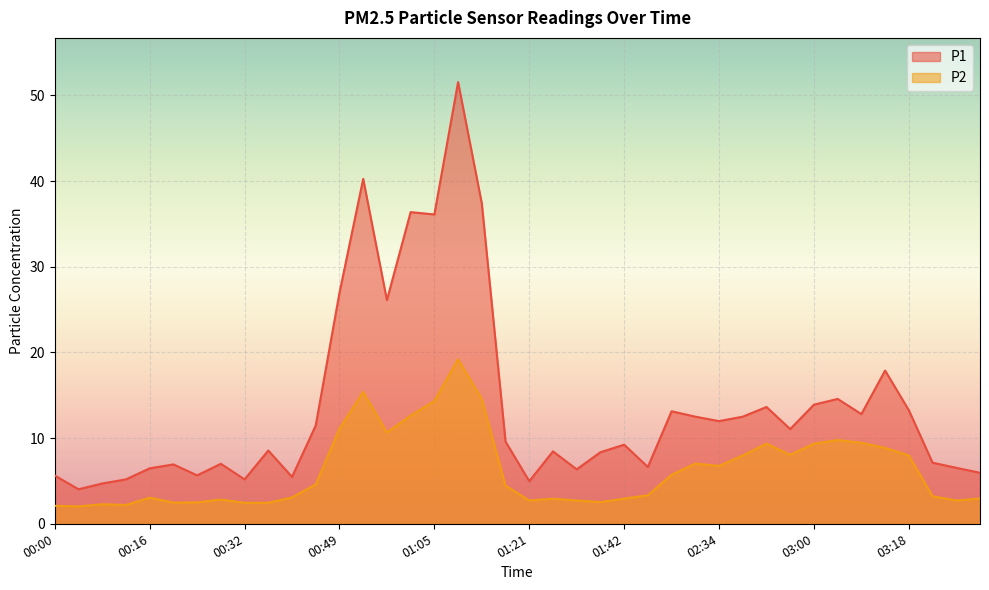

In P2, how many points are lower than both neighbors (excluding endpoints)?

9